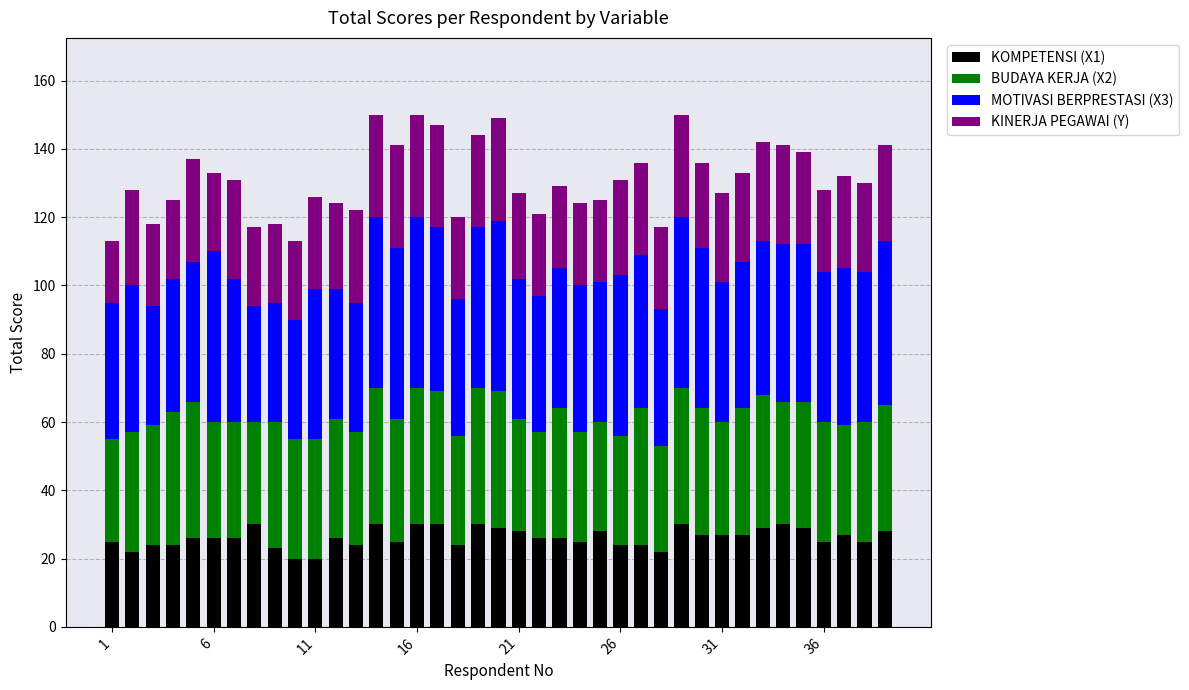

What is the average value of the KOMPETENSI (X1) series?

26